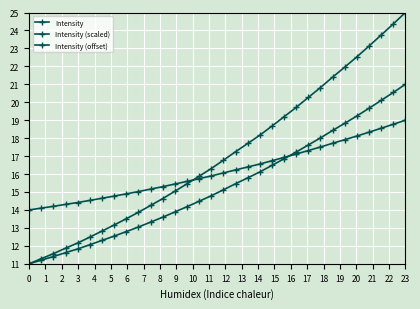

What is the difference between the maximum and minimum values in the Intensity series?

14.0